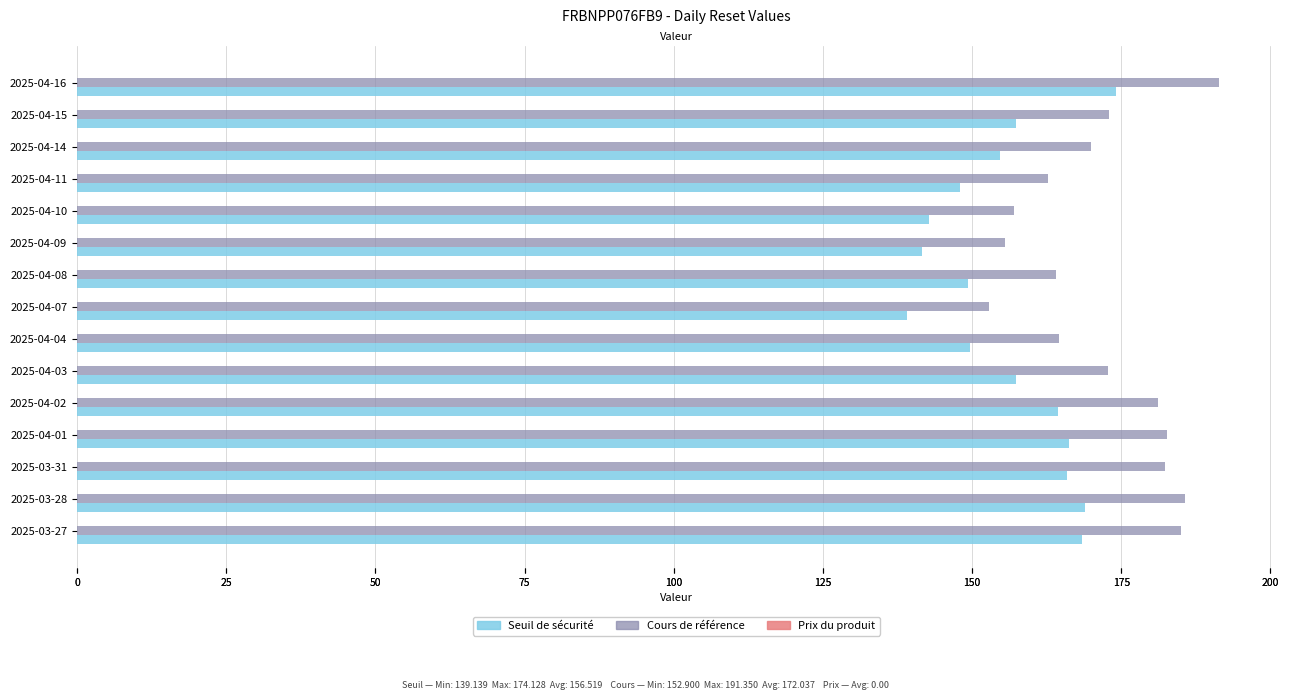

Does the chart contain any negative values?

No